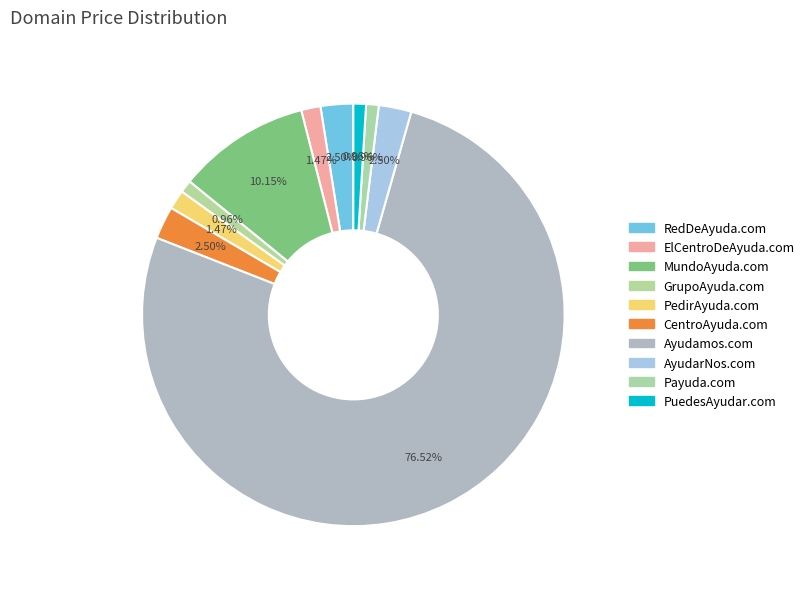

What percentage is the GrupoAyuda.com slice, to the nearest percent?

1%